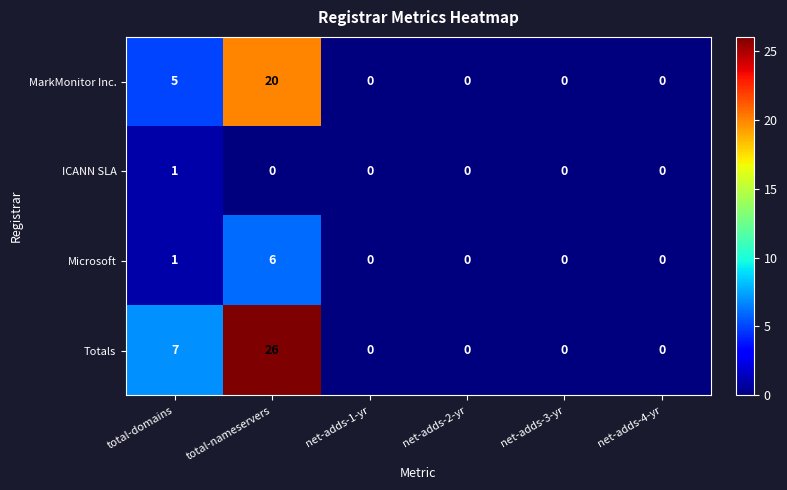

The ICANN SLA series shows 0 at net-adds-4-yr. True or false?

True